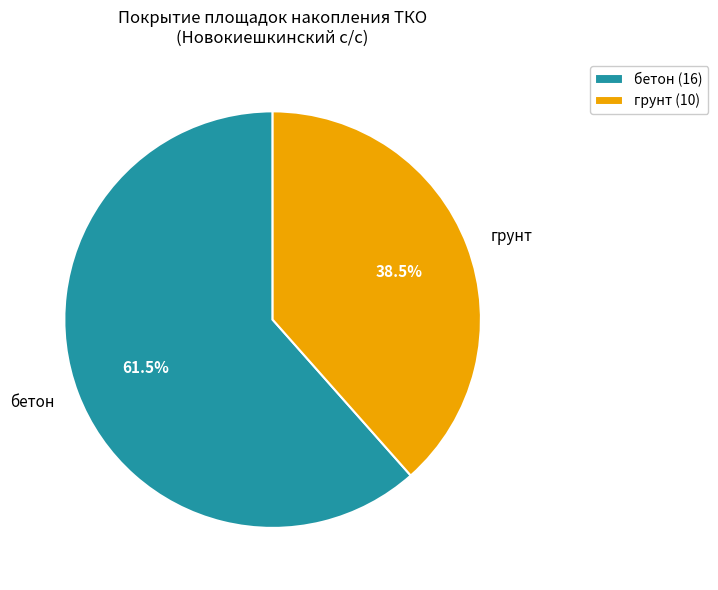

Which has a higher value, грунт or бетон?

бетон